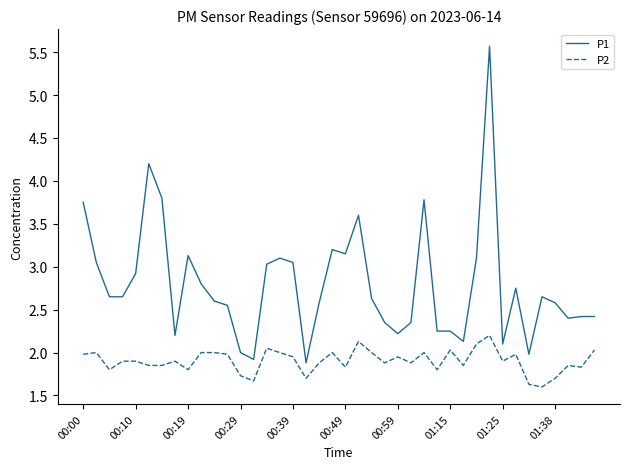

True or false: P2 and P1 cross at least once.

False